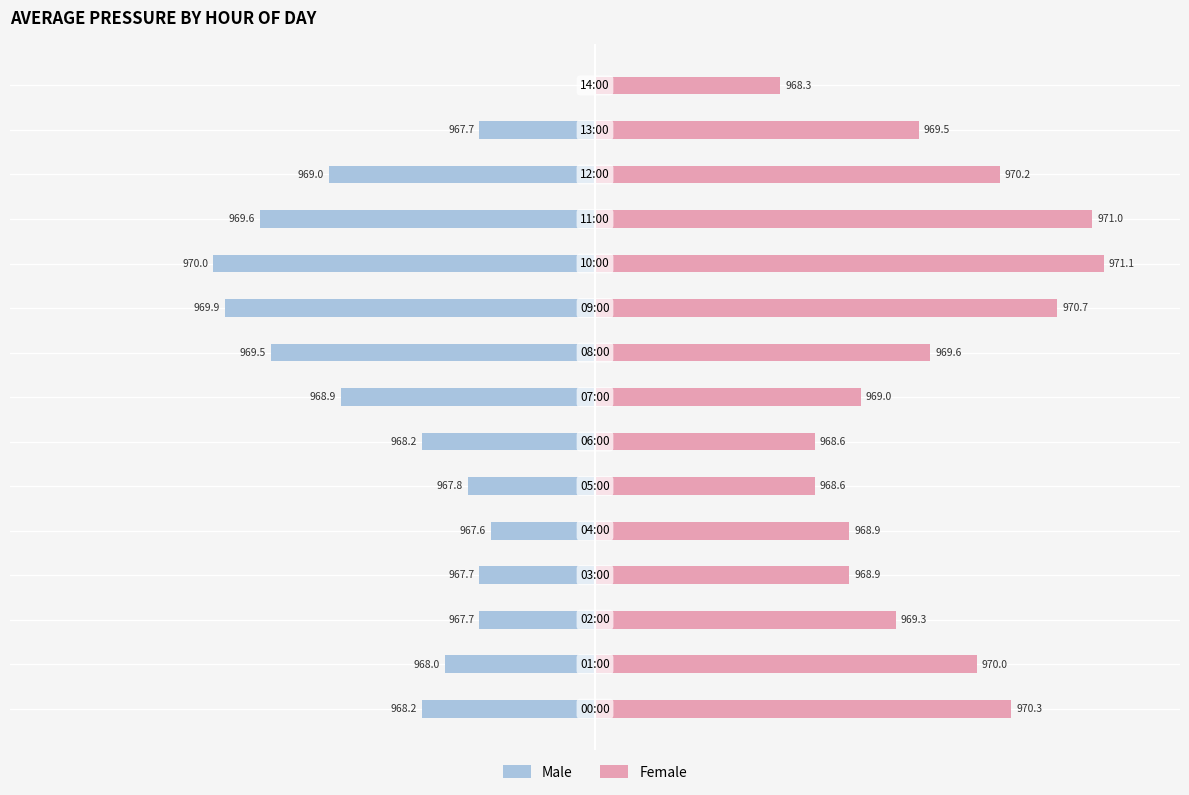

What are all the series names shown in the legend?

Male, Female